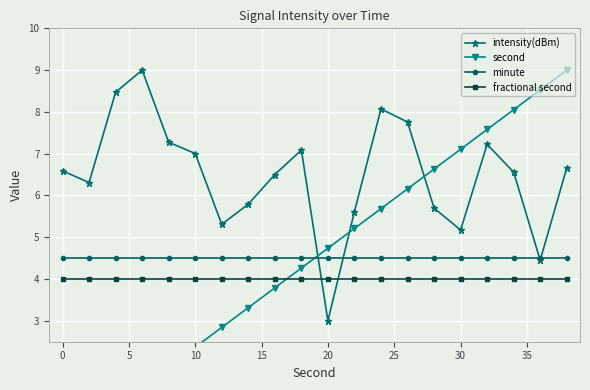

What is the sum of all minute values?

90.0